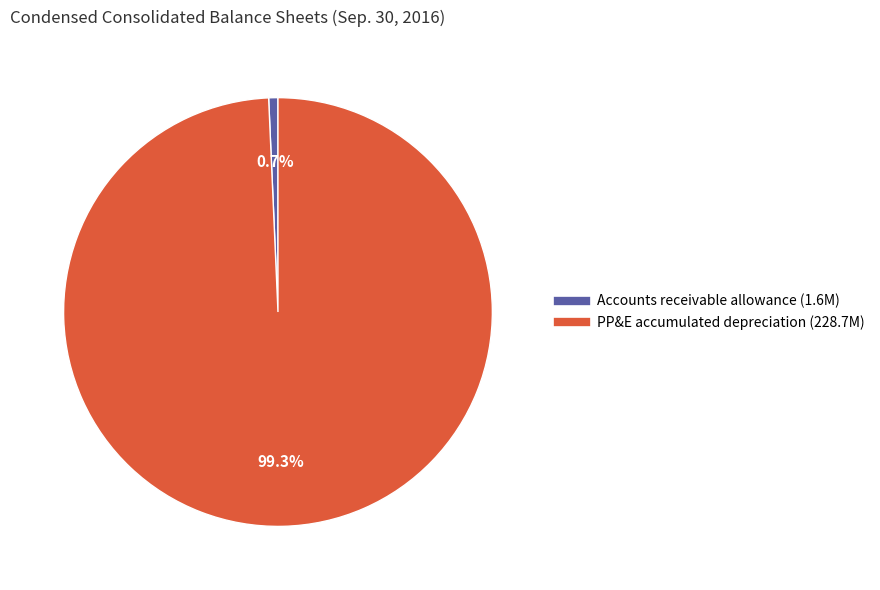

Does any single category account for the majority?

Yes